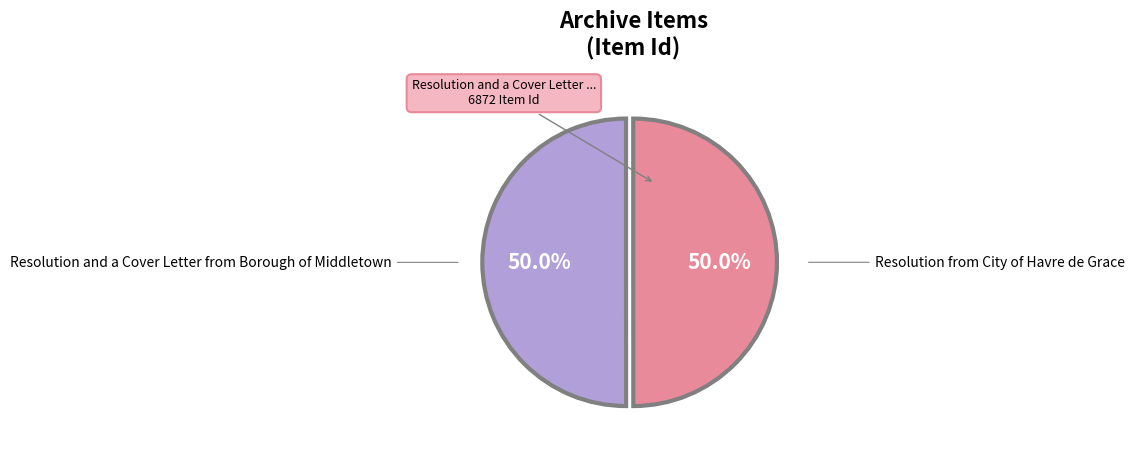

Is it true that Resolution and a Cover Letter from Borough of Middletown is 50% of the pie?

True